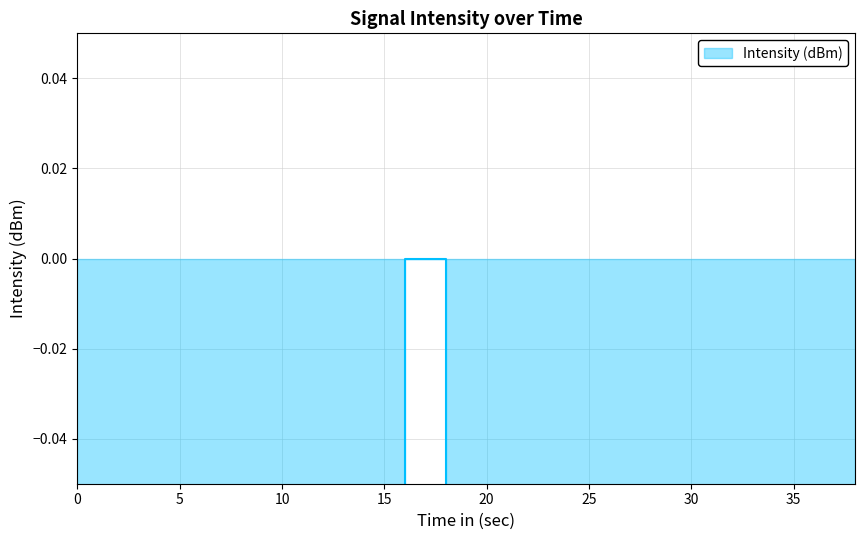

The value at 32 is -0.7. True or false?

True